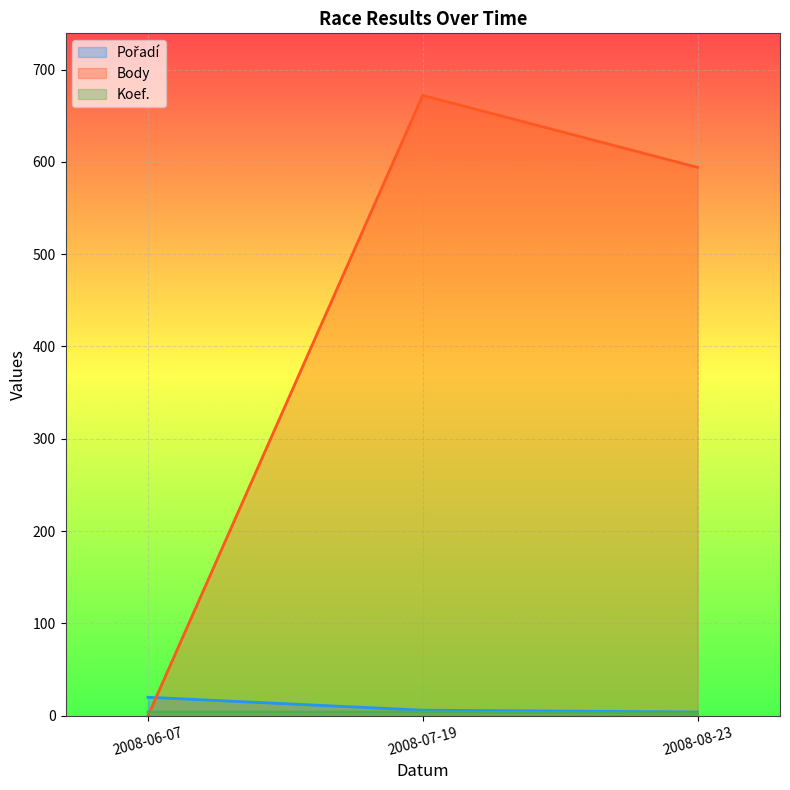

Is it true that Pořadí equals 4 at 2008-08-23?

True